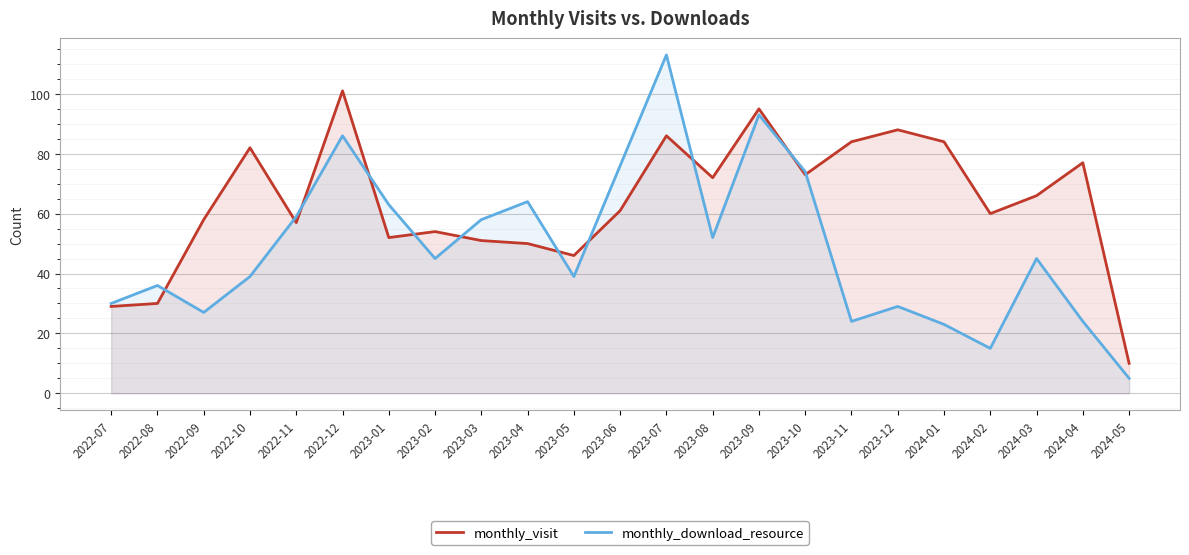

Which series has the widest spread of values?

monthly_download_resource